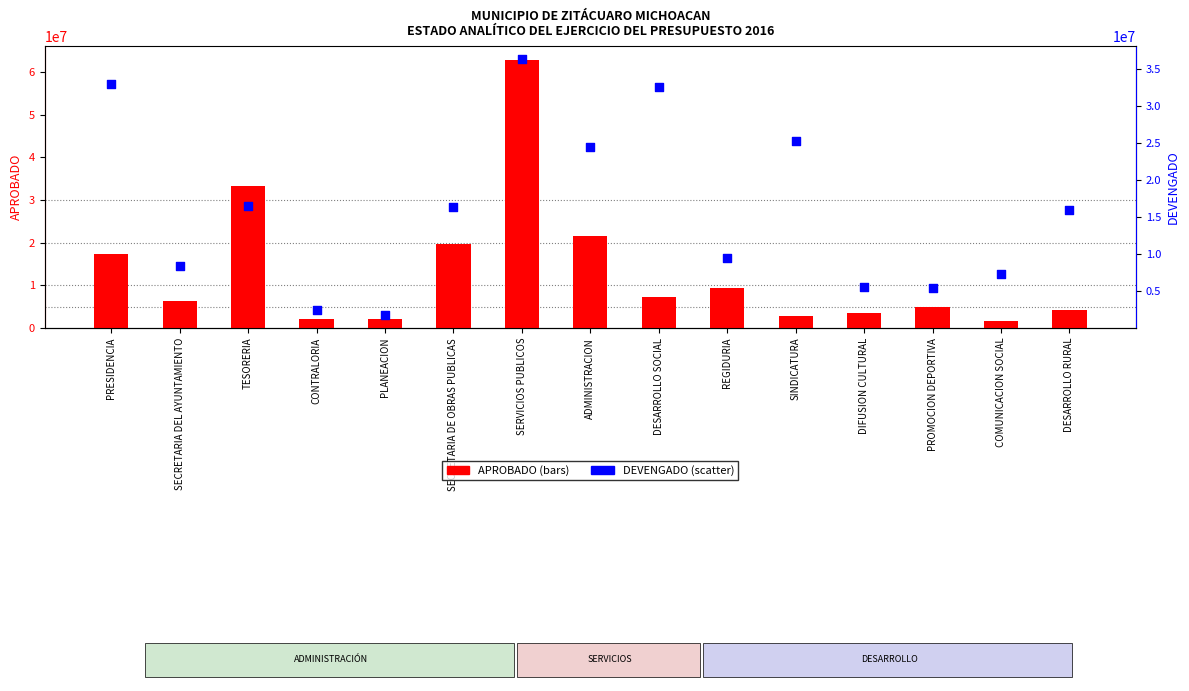

Which series has the largest total across all categories?

DEVENGADO